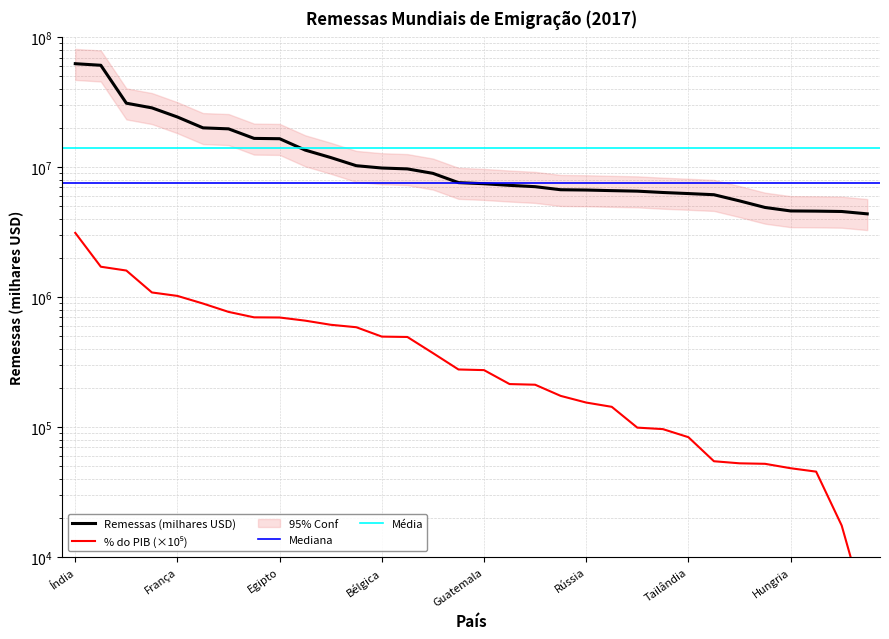

How many values in the Remessas em percentagem do PIB series exceed 277197?

16